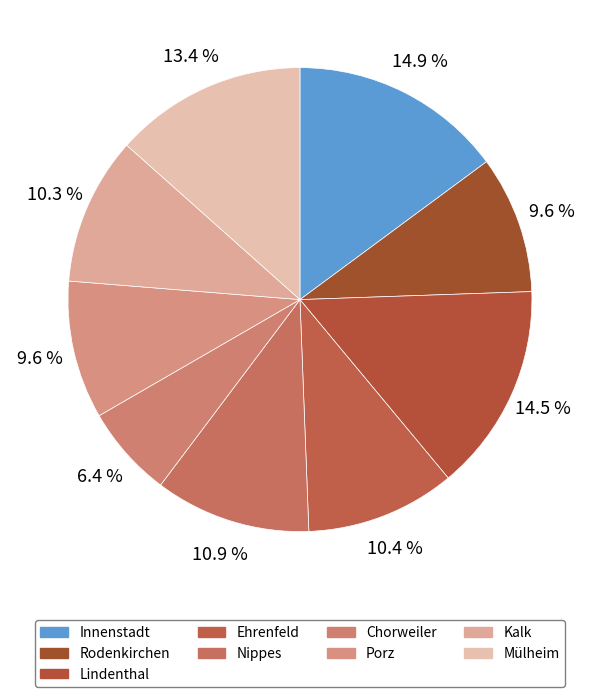

Is Rodenkirchen the majority of the pie?

No